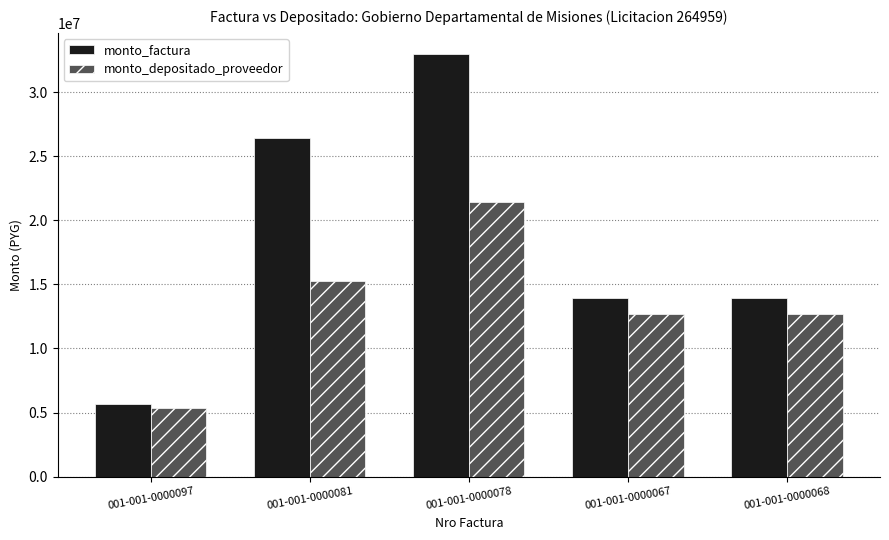

What is the approximate value of monto_depositado_proveedor at 001-001-0000081?

15237864